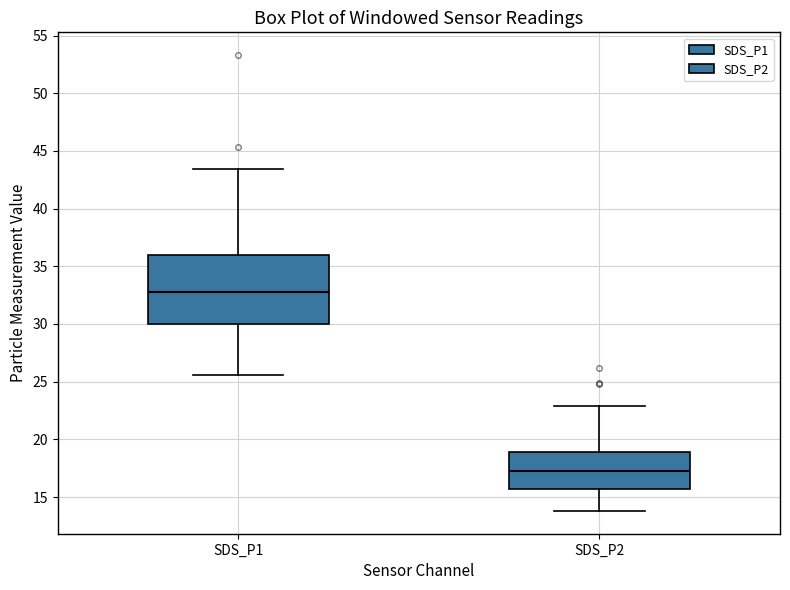

Where does the upper whisker of the box for SDS_P2 end on the y-axis? The values are not printed on the chart, so give them approximately, as read against the axis.

23.0